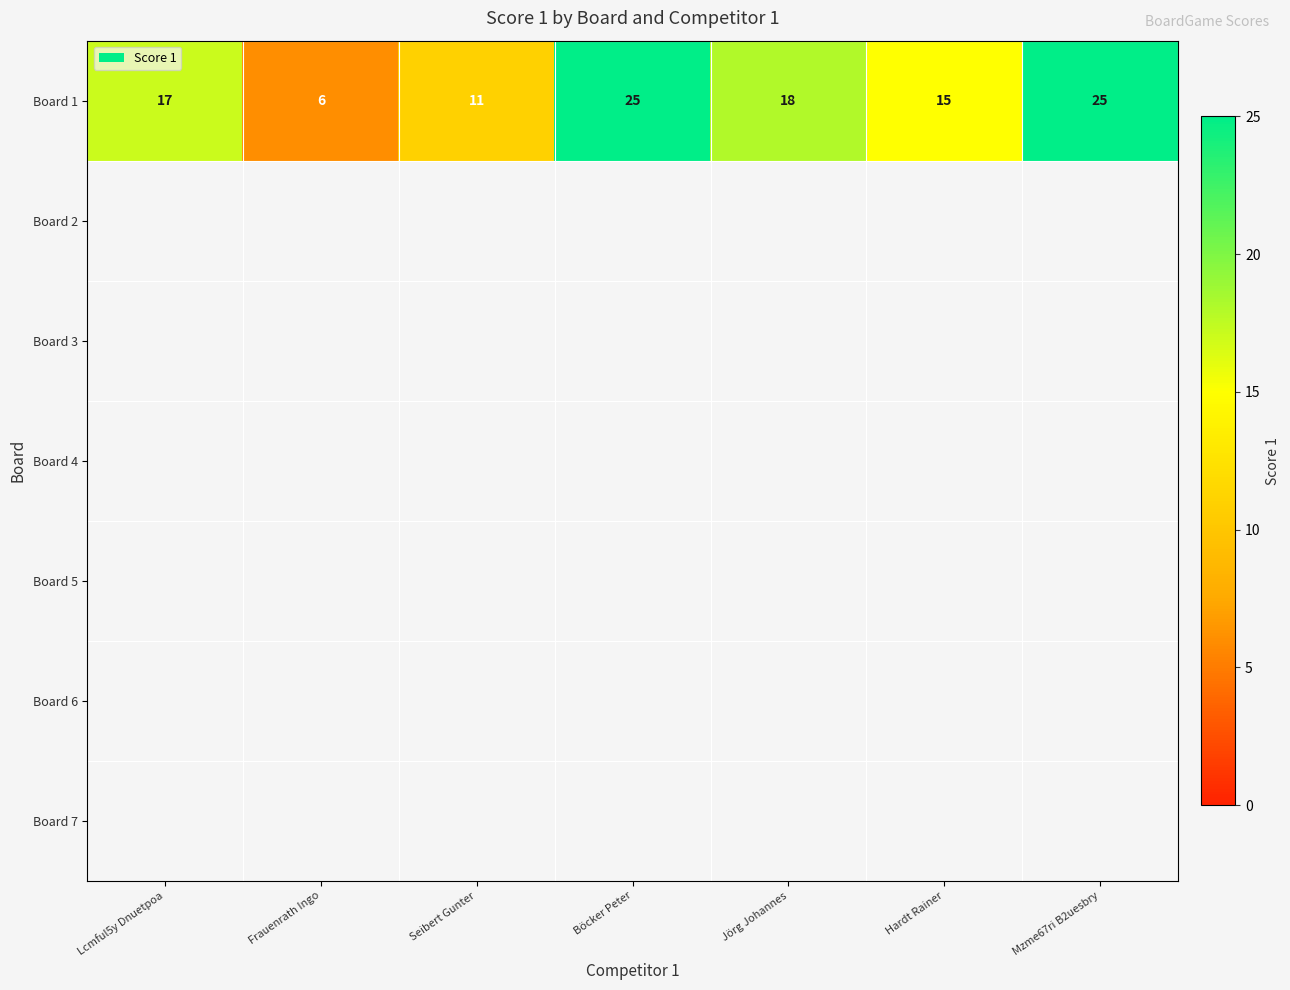

Which has a higher value, Böcker Peter or Jörg Johannes?

Böcker Peter